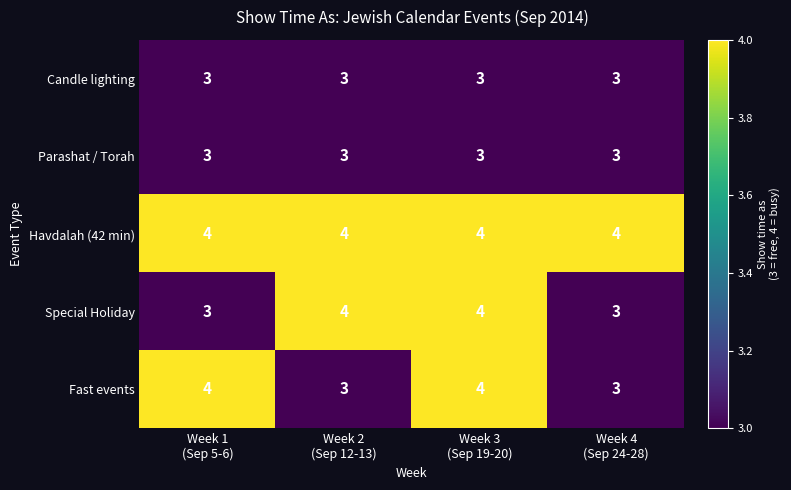

What is the average value of the Special Holiday series?

4